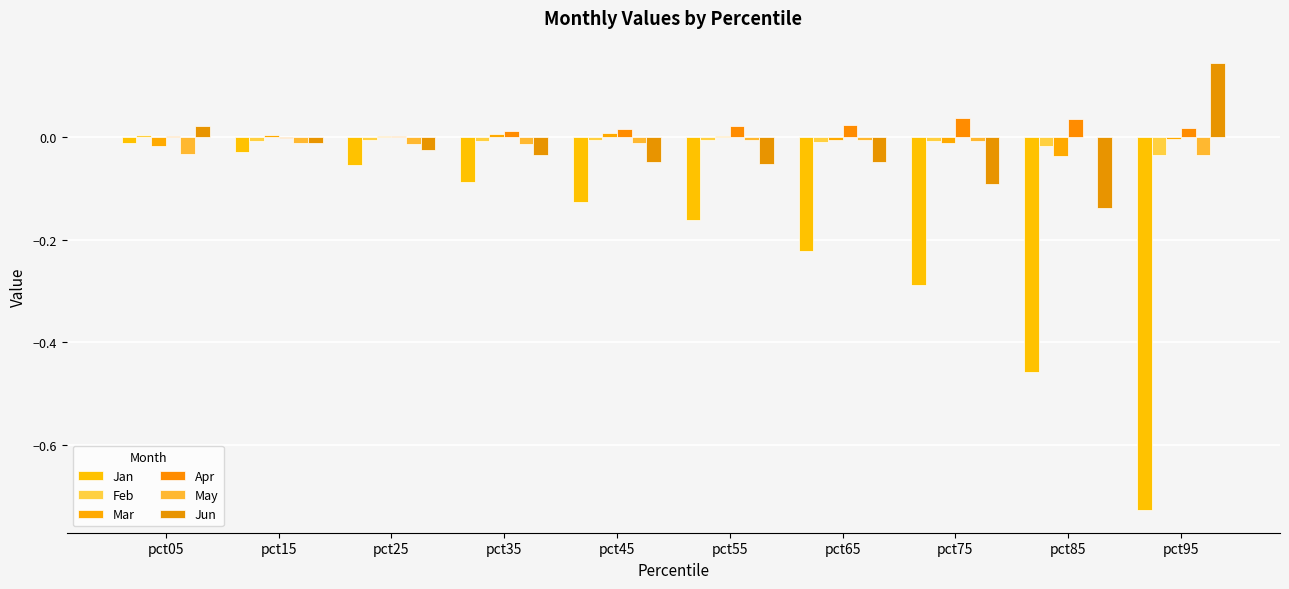

Is it true that Mar equals 0.0 at pct45?

False